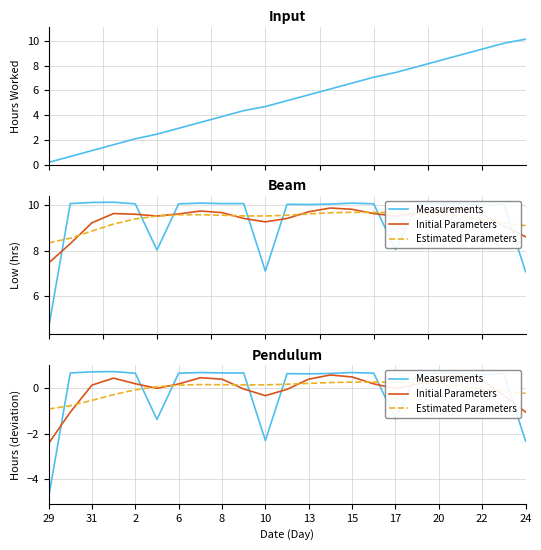

How many data points in Cumulative Hours are above 5?

12